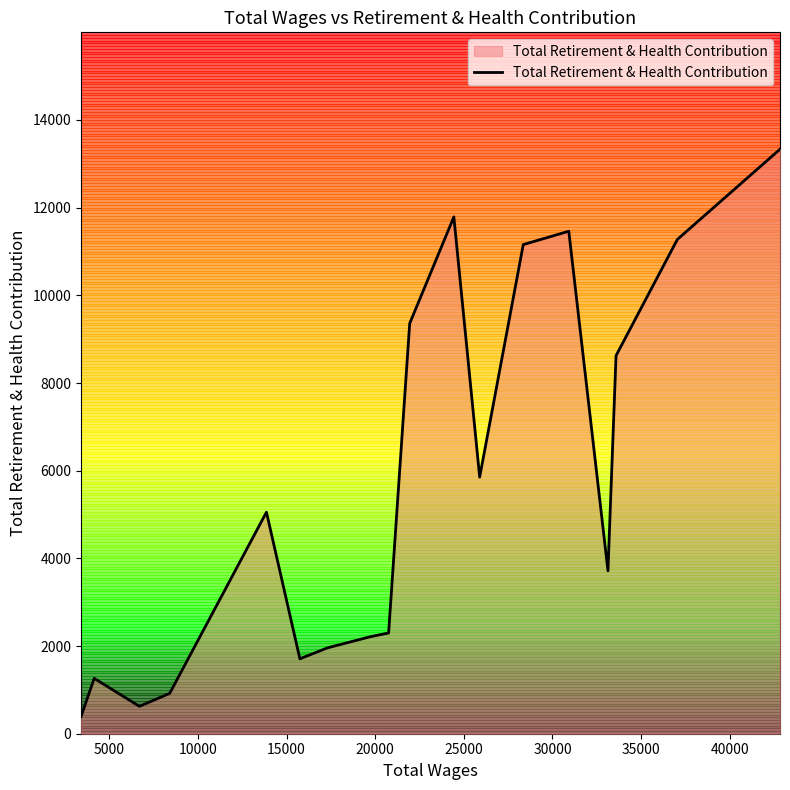

Count the number of data series in this chart.

1